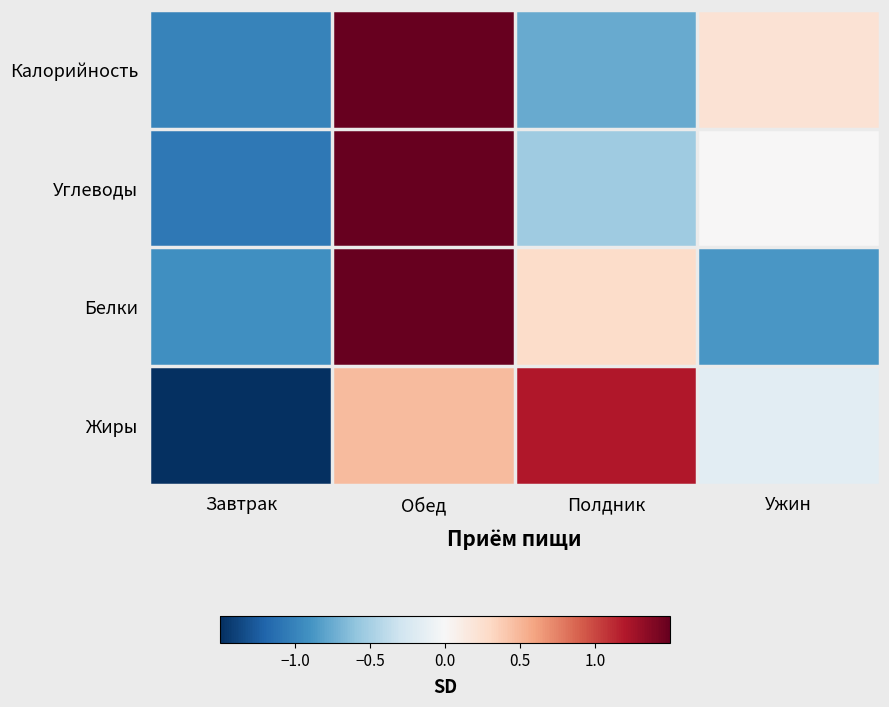

What is the difference between the highest and lowest values at Обед?

1.1